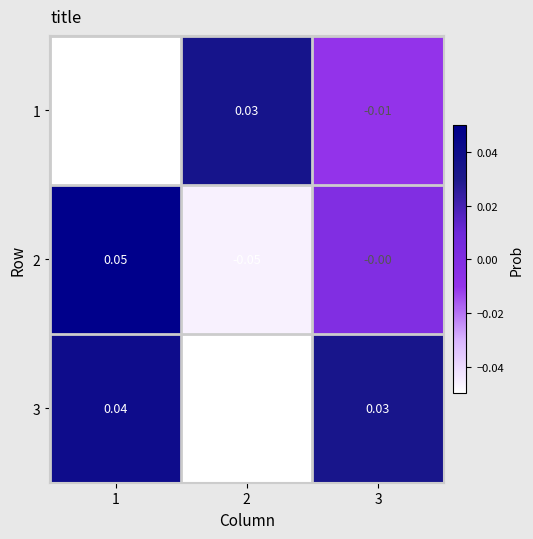

Is the value of 3 at 2 greater than the value of 2 at 3?

No